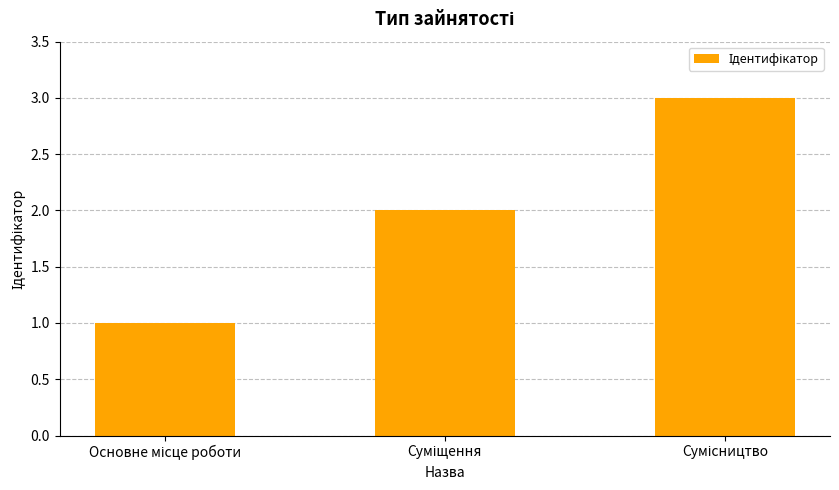

How many values are below 2?

1